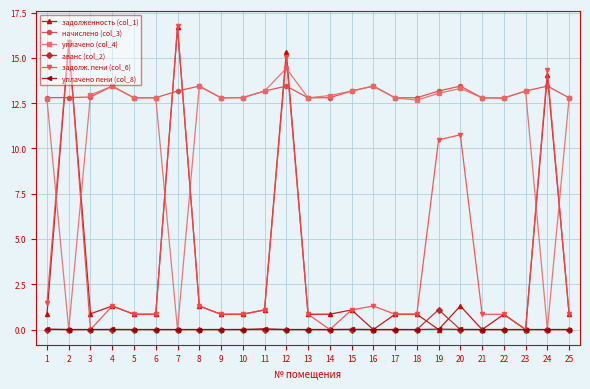

Which series has the largest range (max minus min)?

задолж. пени (col_6)